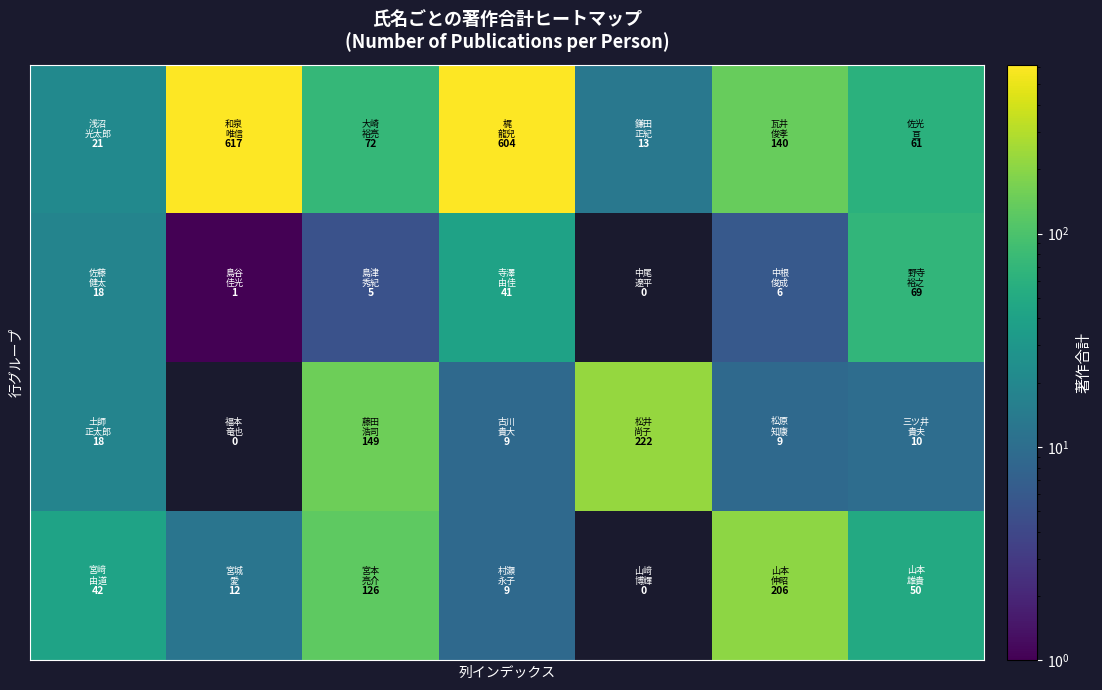

How many distinct data groups are displayed?

4